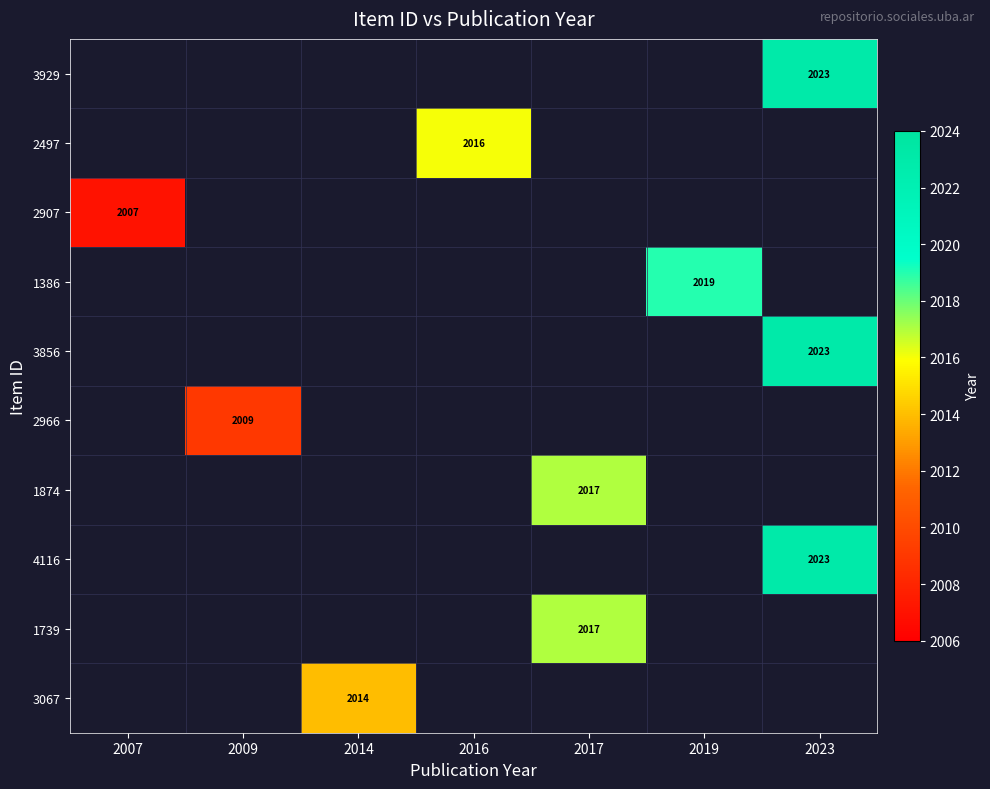

True or false: 3929 has a value of 3417 at 2023.

False